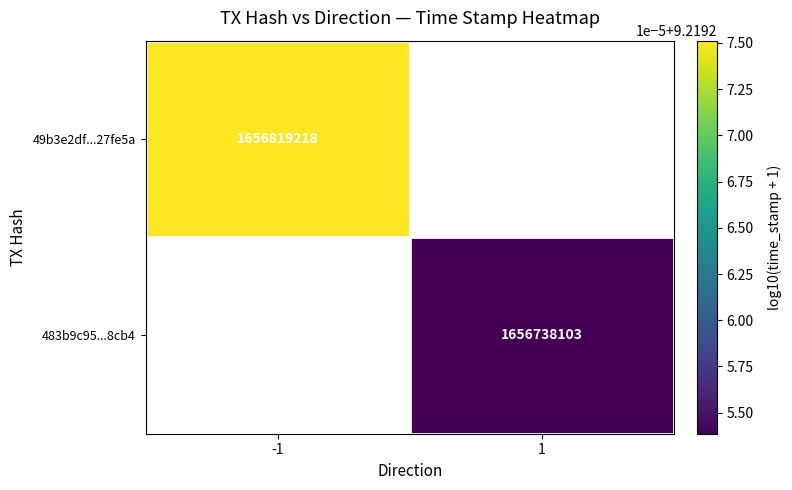

Between 1 and -1, which is larger?

-1